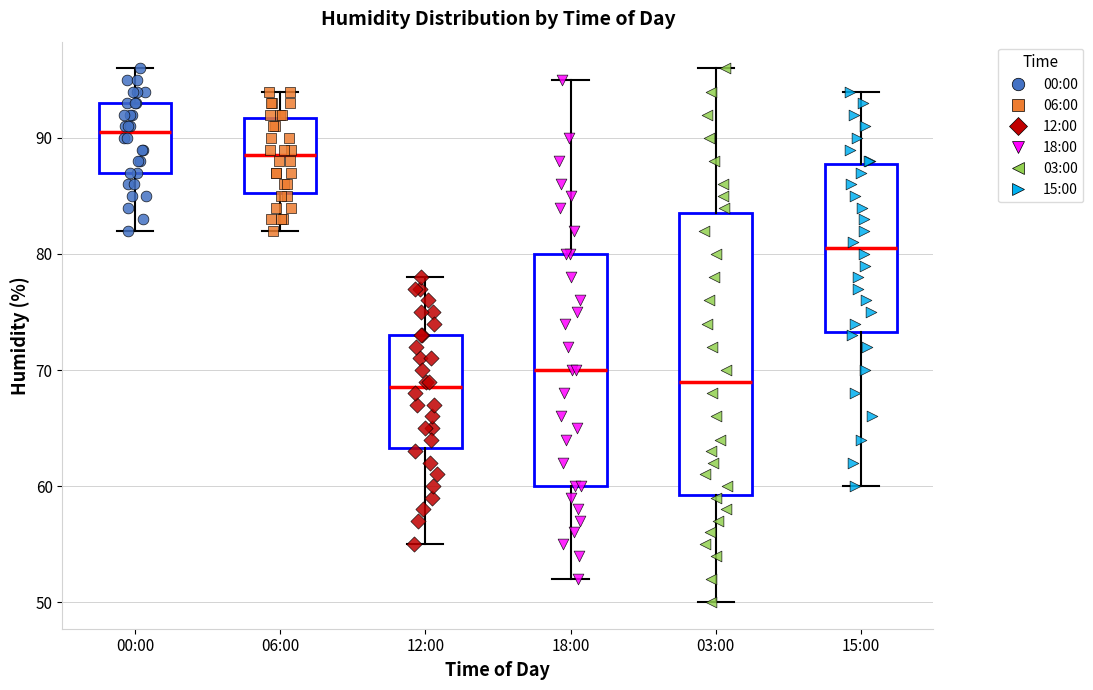

Reading left to right, transcribe this box plot: for each box, give where its median line is, the range the box spans, and where its two whiskers end, as read against the y-axis. The values are not printed on the chart, so give them approximately, as read against the axis.

00:00: median 91, box 87 to 93, whiskers 82 to 96
06:00: median 89, box 85 to 92, whiskers 82 to 94
12:00: median 69, box 63 to 73, whiskers 55 to 78
18:00: median 70, box 60 to 80, whiskers 52 to 95
03:00: median 69, box 59 to 84, whiskers 50 to 96
15:00: median 81, box 73 to 88, whiskers 60 to 94